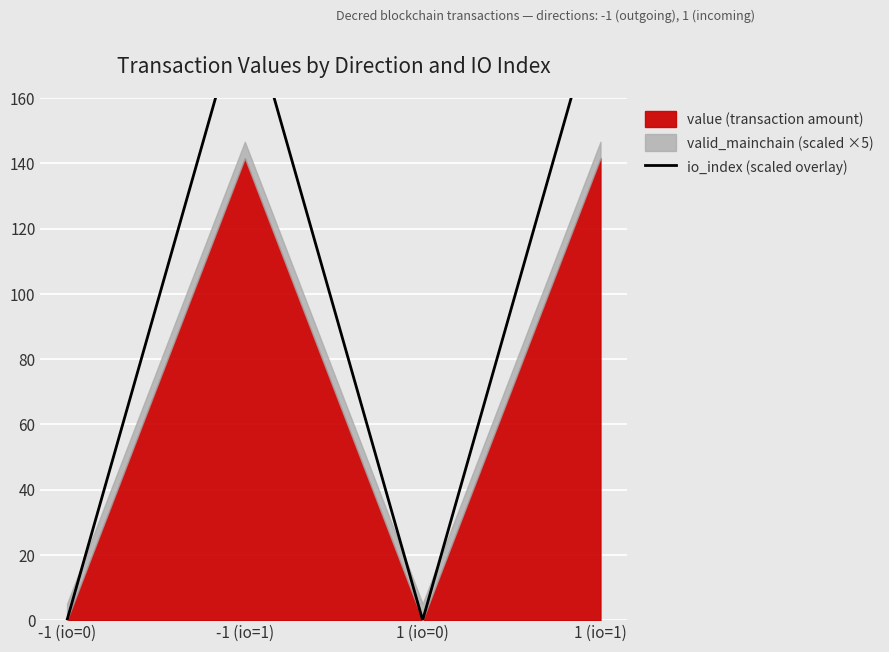

Does the chart display data point markers on the line(s)?

No